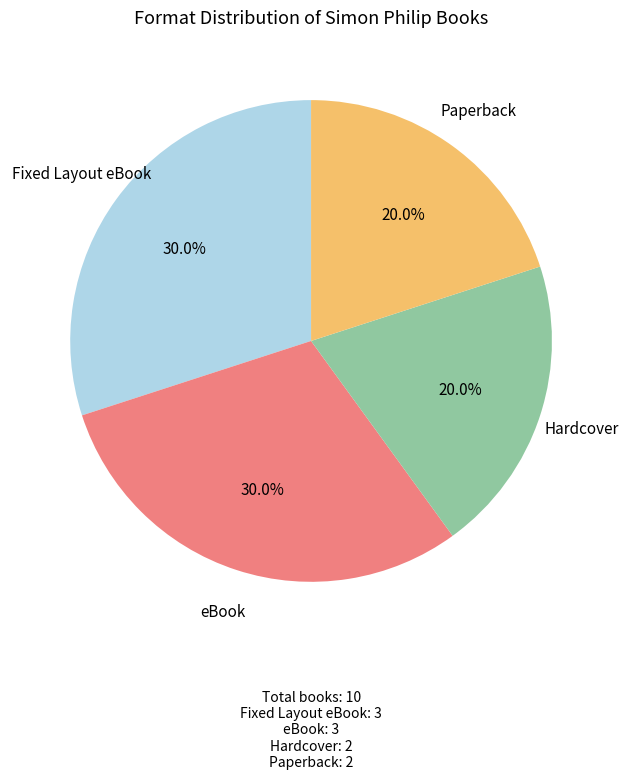

Is there a majority slice in this chart?

No